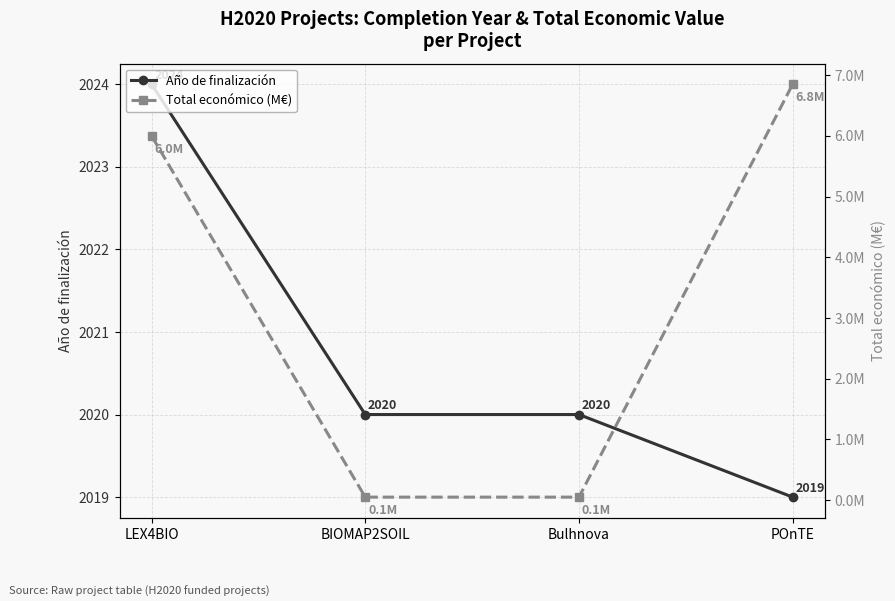

At which label does Total económico (M€) reach its peak?

POnTE